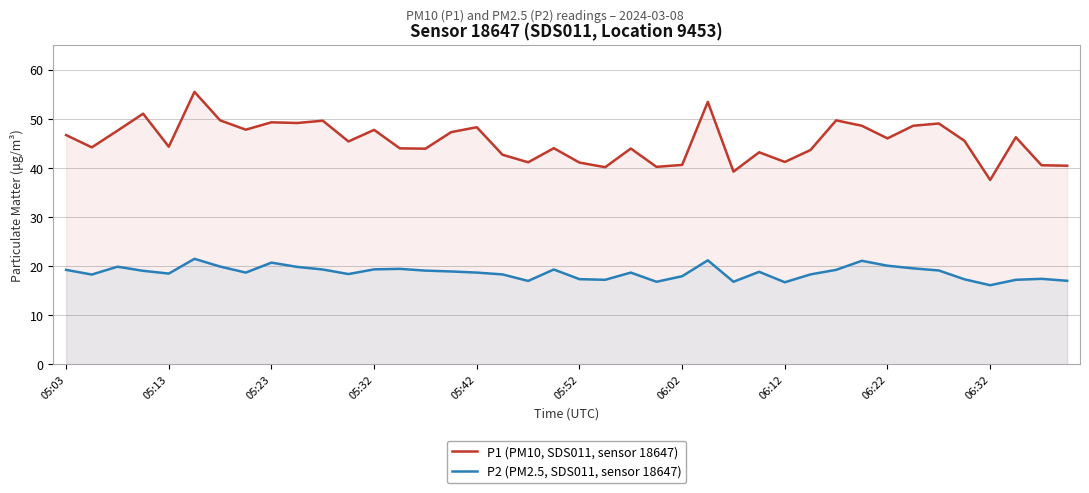

True or false: P1 (PM10, SDS011, sensor 18647) has more than 0 points higher than both neighbors.

True